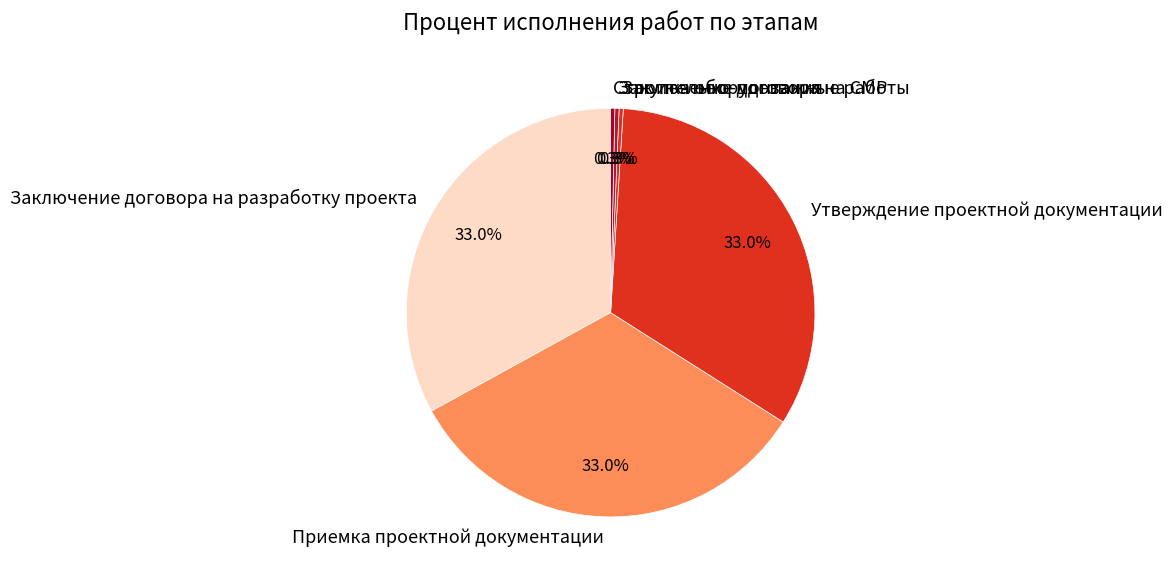

Does any single category account for the majority?

No